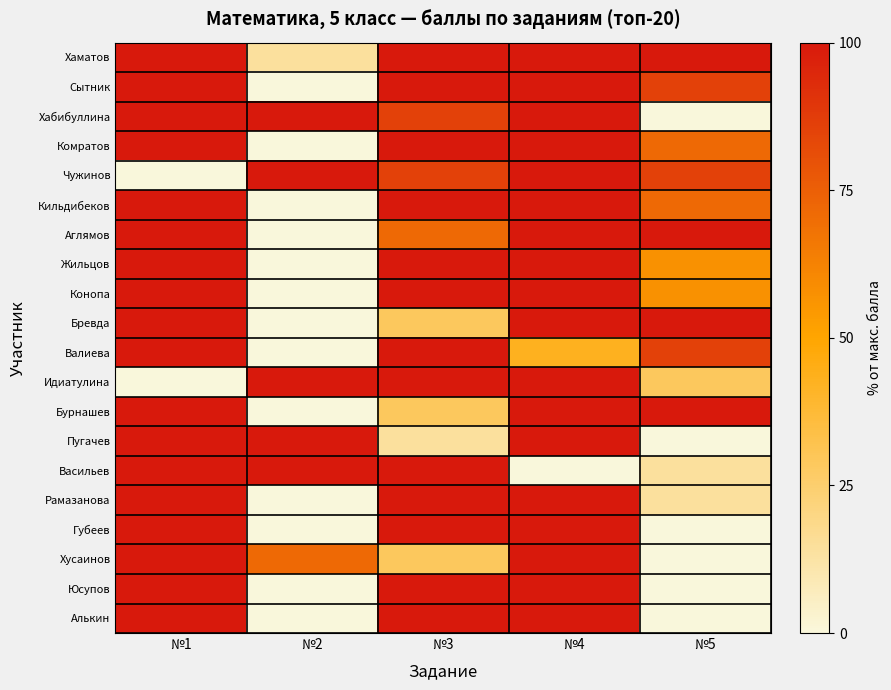

Reading left to right, transcribe all the data shown in this chart.

Хаматов: №1=100.0	№2=14.3	№3=100.0	№4=100.0	№5=100.0
Сытник: №1=100.0	№2=0.0	№3=100.0	№4=100.0	№5=85.7
Хабибуллина: №1=100.0	№2=100.0	№3=85.7	№4=100.0	№5=0.0
Комратов: №1=100.0	№2=0.0	№3=100.0	№4=100.0	№5=71.4
Чужинов: №1=0.0	№2=100.0	№3=85.7	№4=100.0	№5=85.7
Кильдибеков: №1=100.0	№2=0.0	№3=100.0	№4=100.0	№5=71.4
Аглямов: №1=100.0	№2=0.0	№3=71.4	№4=100.0	№5=100.0
Жильцов: №1=100.0	№2=0.0	№3=100.0	№4=100.0	№5=57.1
Конопа: №1=100.0	№2=0.0	№3=100.0	№4=100.0	№5=57.1
Бревда: №1=100.0	№2=0.0	№3=28.6	№4=100.0	№5=100.0
Валиева: №1=100.0	№2=0.0	№3=100.0	№4=42.9	№5=85.7
Идиатулина: №1=0.0	№2=100.0	№3=100.0	№4=100.0	№5=28.6
Бурнашев: №1=100.0	№2=0.0	№3=28.6	№4=100.0	№5=100.0
Пугачев: №1=100.0	№2=100.0	№3=14.3	№4=100.0	№5=0.0
Васильев: №1=100.0	№2=100.0	№3=100.0	№4=0.0	№5=14.3
Рамазанова: №1=100.0	№2=0.0	№3=100.0	№4=100.0	№5=14.3
Губеев: №1=100.0	№2=0.0	№3=100.0	№4=100.0	№5=0.0
Хусаинов: №1=100.0	№2=71.4	№3=28.6	№4=100.0	№5=0.0
Юсупов: №1=100.0	№2=0.0	№3=100.0	№4=100.0	№5=0.0
Алькин: №1=100.0	№2=0.0	№3=100.0	№4=100.0	№5=0.0